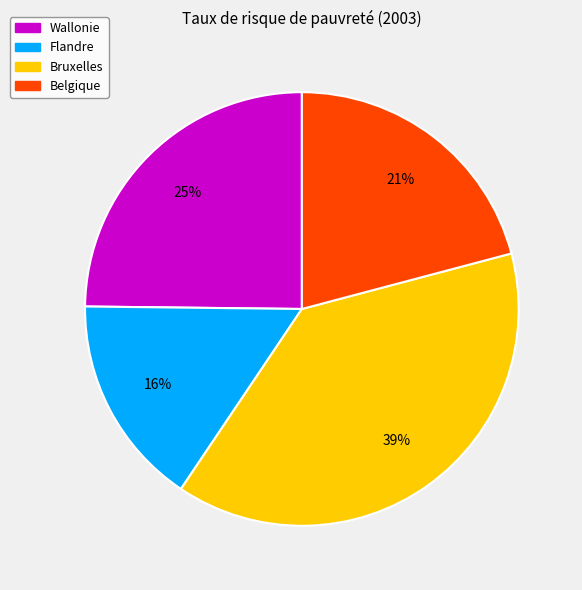

To the nearest percent, what portion does Wallonie represent?

25%